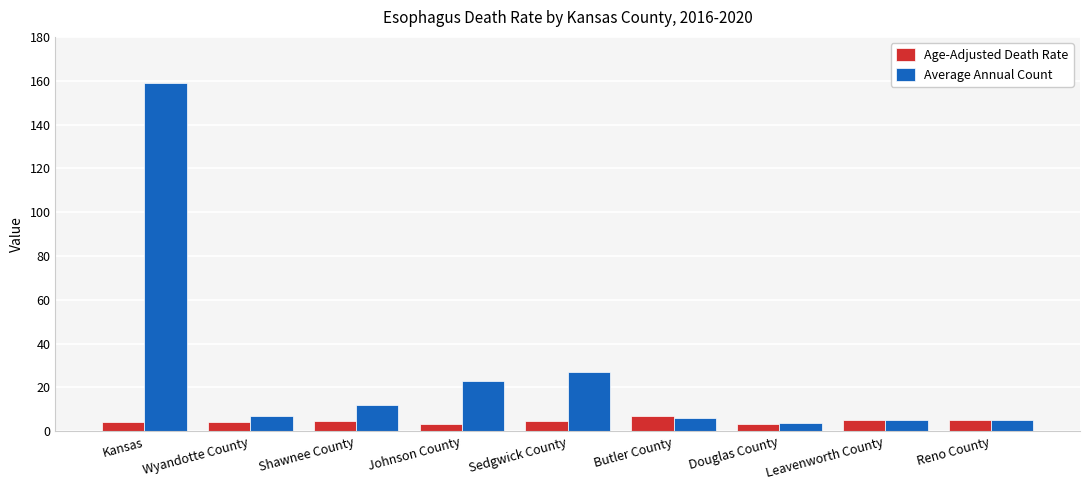

What is the greatest value displayed?

159.0